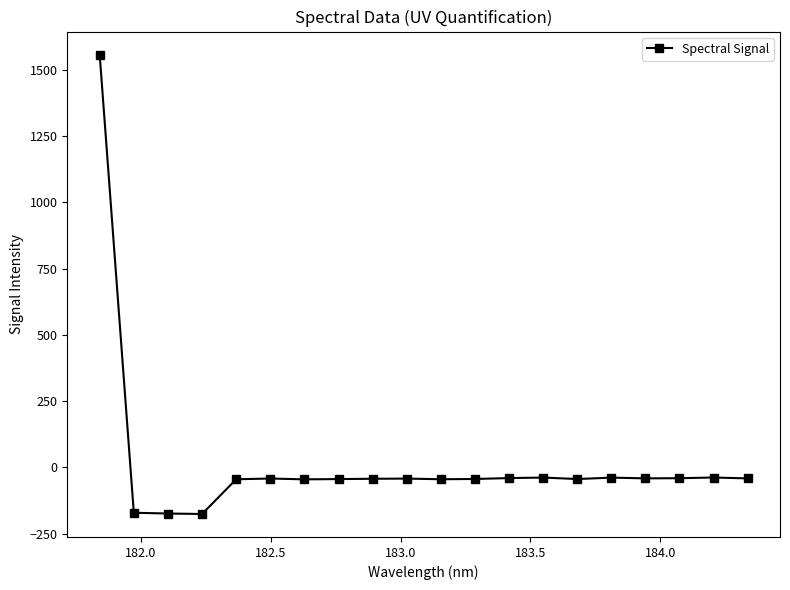

What is the sum of all values?

371.0